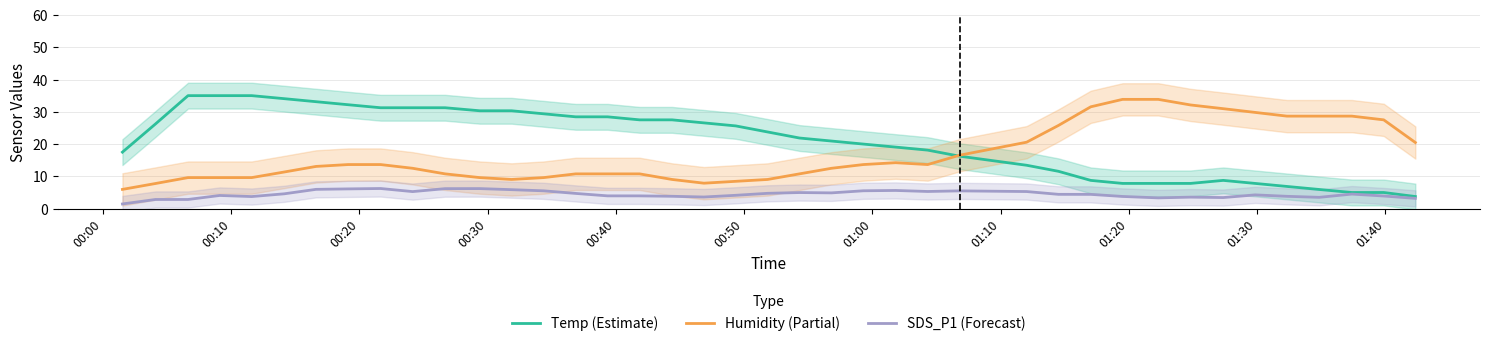

What is the lowest value of the Temp (Estimate) series?

3.8